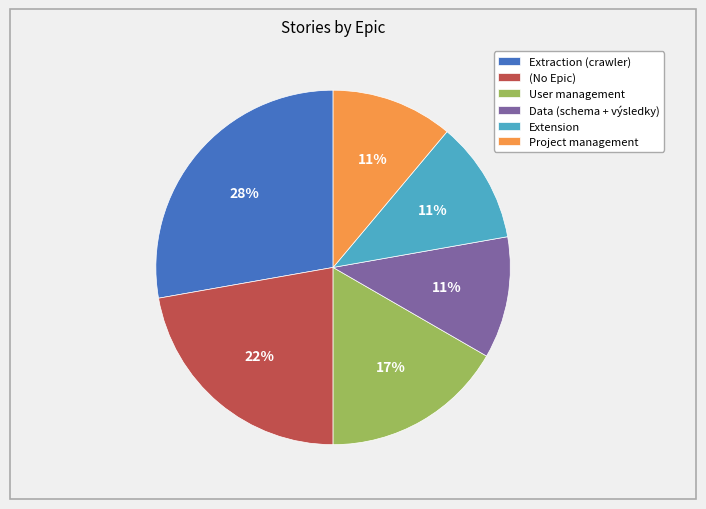

Is it true that User management is 17% of the pie?

True